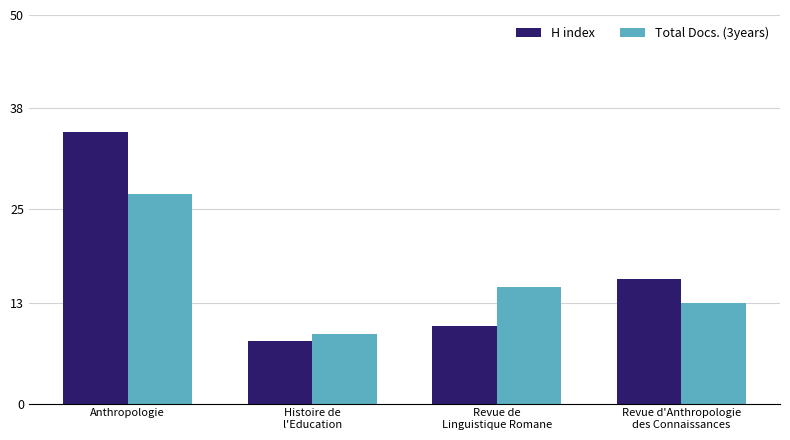

At how many categories does at least one series exceed 20?

1